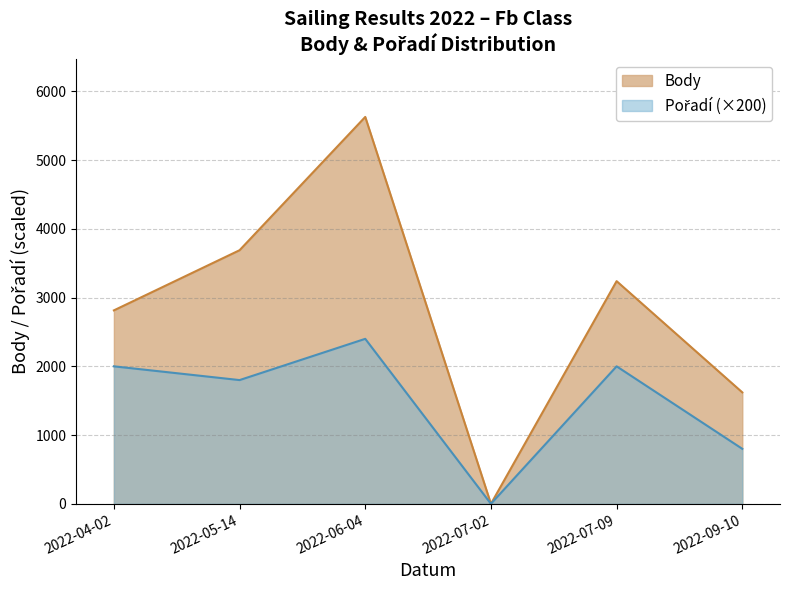

How many distinct data groups are displayed?

2